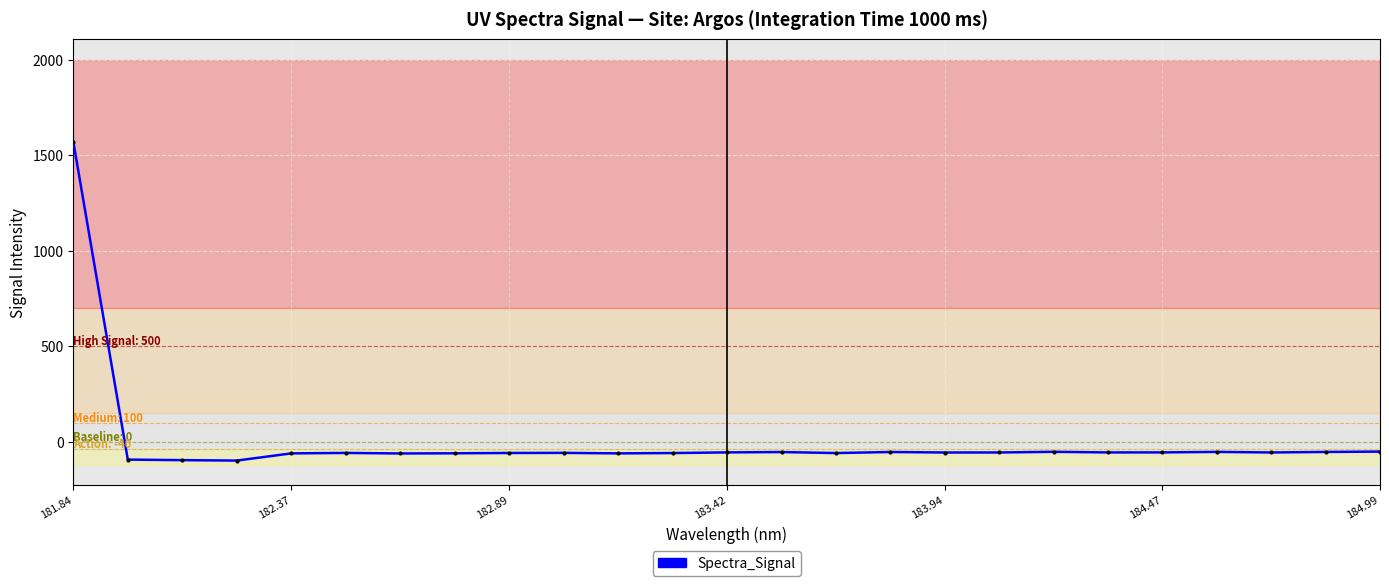

What is the difference between the maximum and minimum values?

1670.1